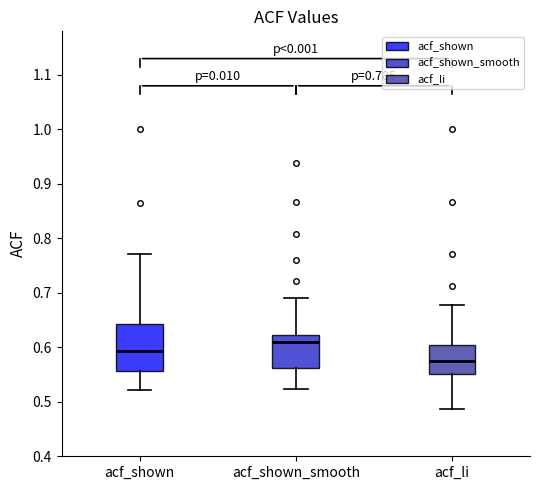

Which box has the highest median line?

acf_shown_smooth